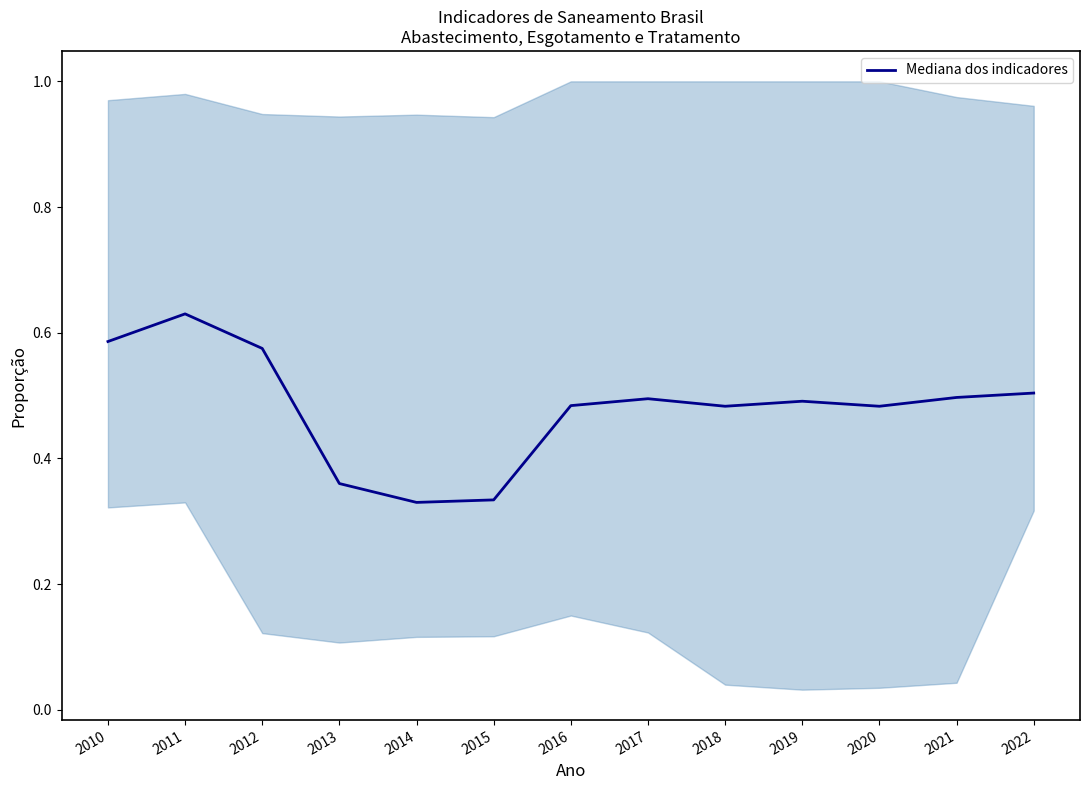

Rank the categories by value from lowest to highest.

2014, 2015, 2013, 2018, 2020, 2016, 2019, 2017, 2021, 2022, 2012, 2010, 2011